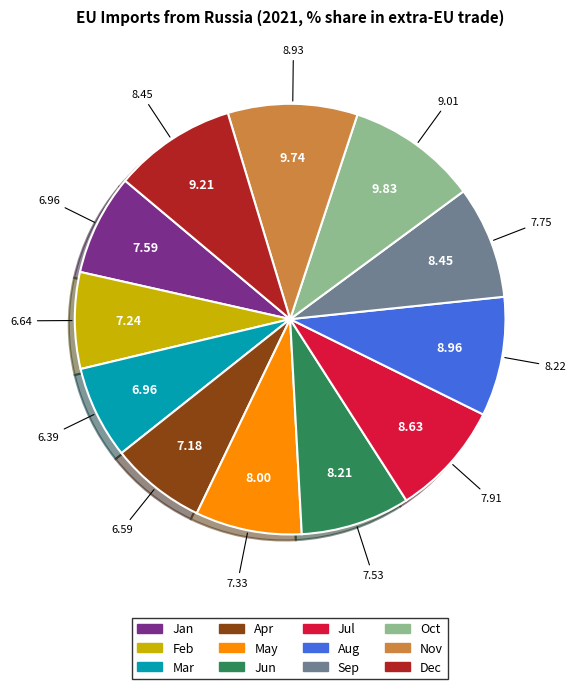

Is the sum of Oct and Dec greater than half?

No